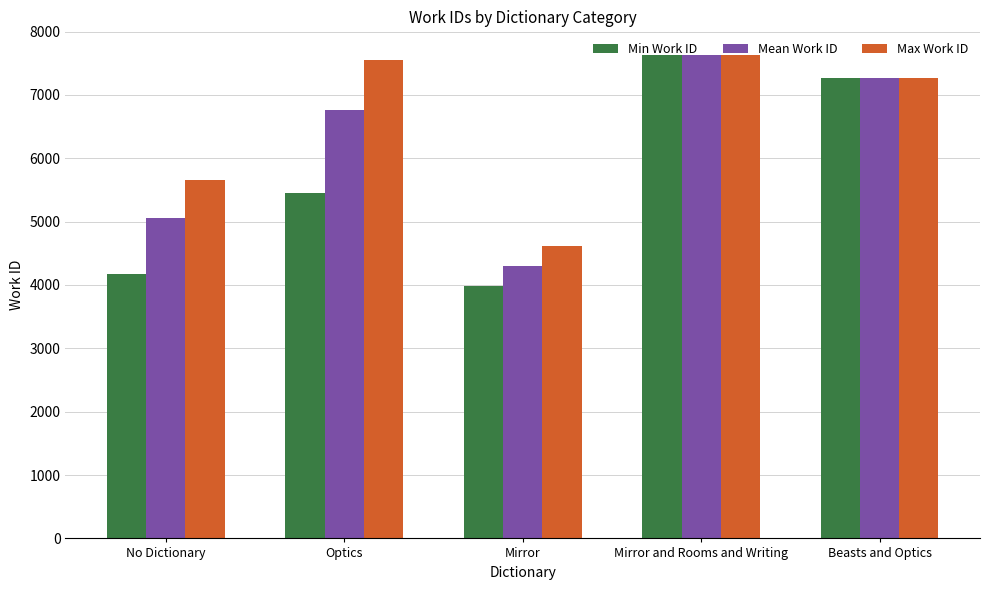

At Mirror, list the series in order from largest to smallest.

Max Work ID, Mean Work ID, Min Work ID